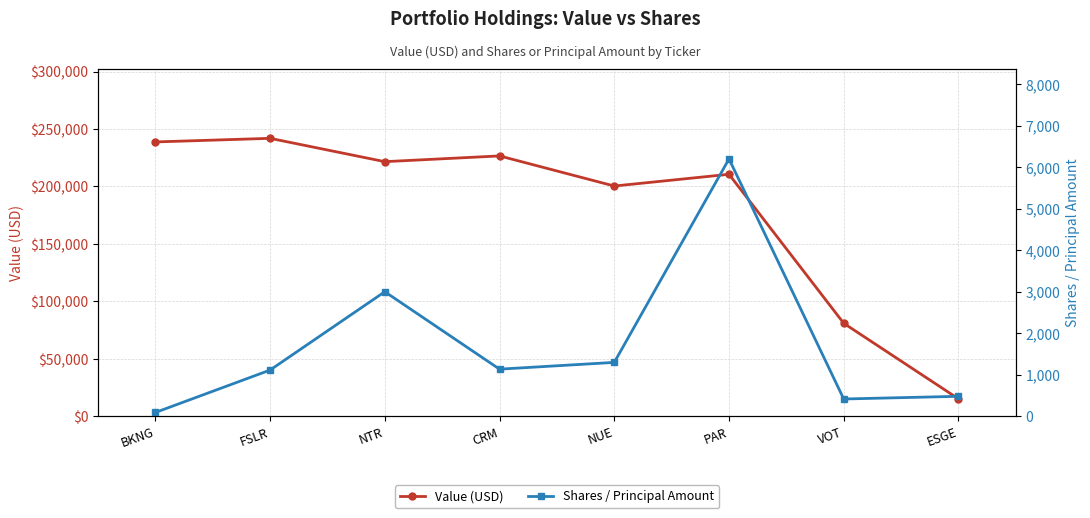

How many interior local peaks does the Value (USD) series have?

3